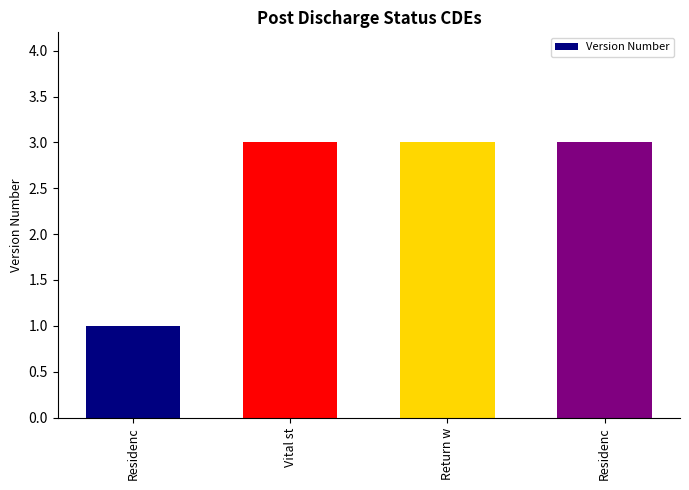

Reading right to left, transcribe all the data shown in this chart.

Residenc=3	Return w=3	Vital st=3	Residenc=1